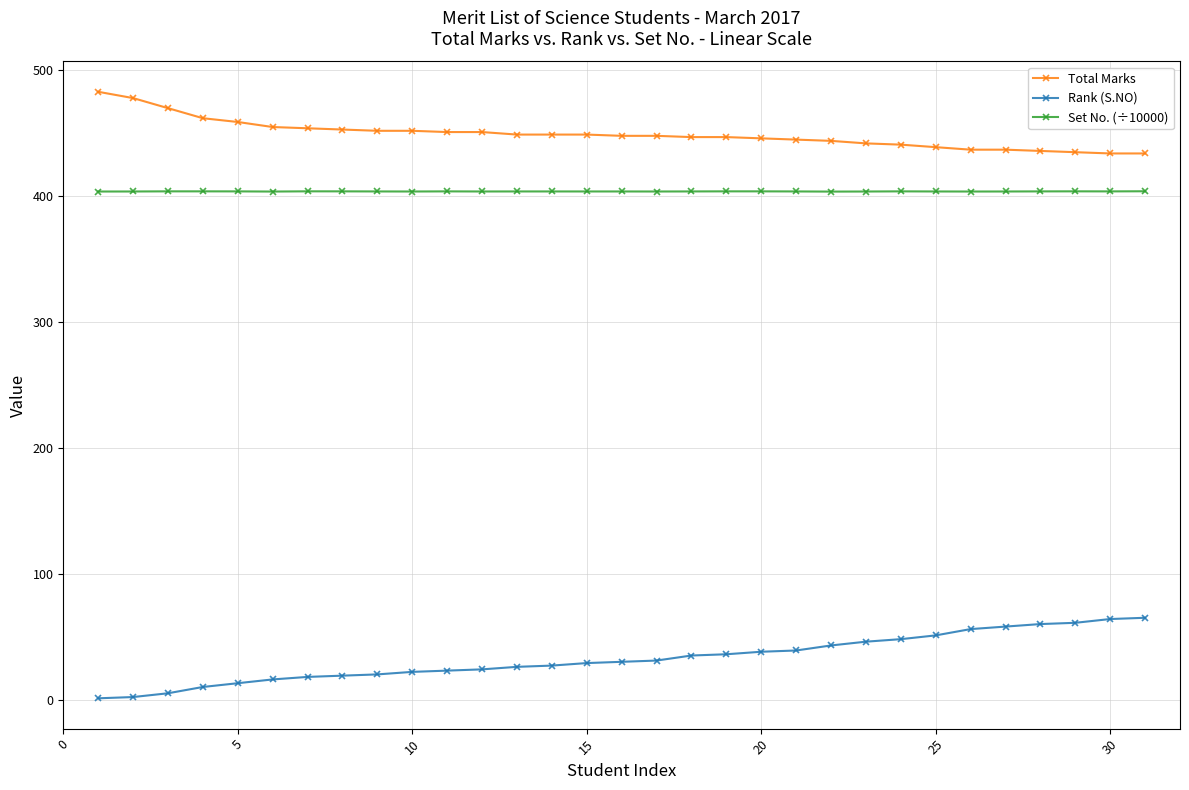

True or false: Set No. (÷10000) and Rank (S.NO) intersect in this chart.

False